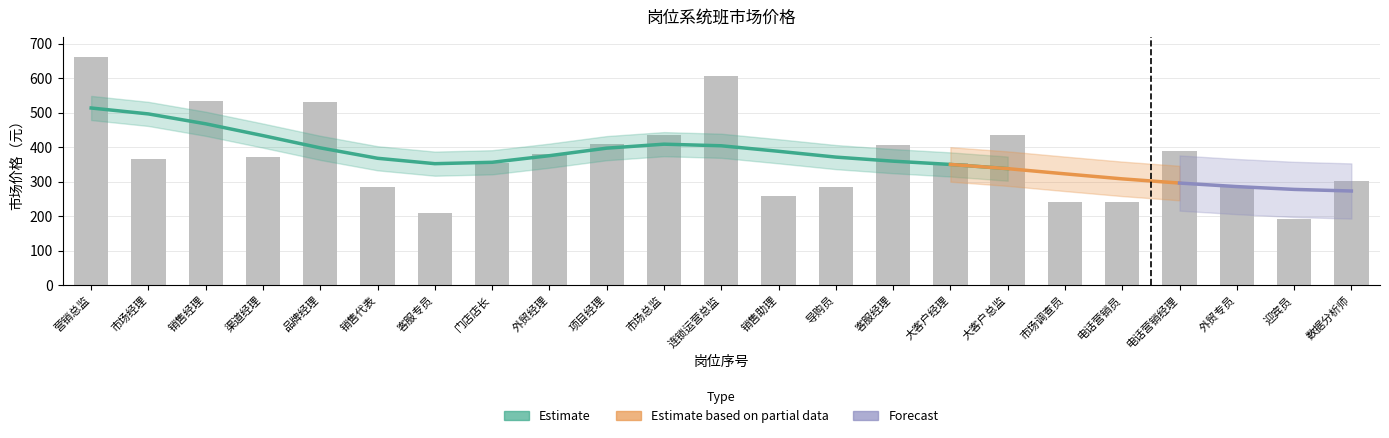

The value at 销售助理 is 259. True or false?

True